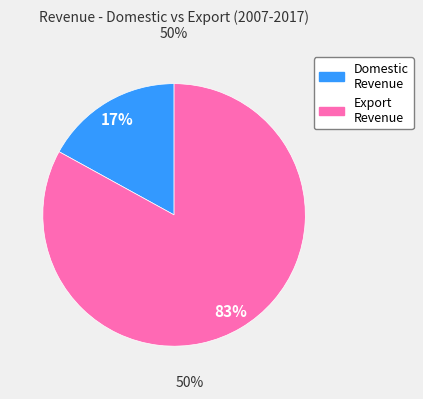

To the nearest percent, what is the difference between the largest and smallest slice percentages?

66%